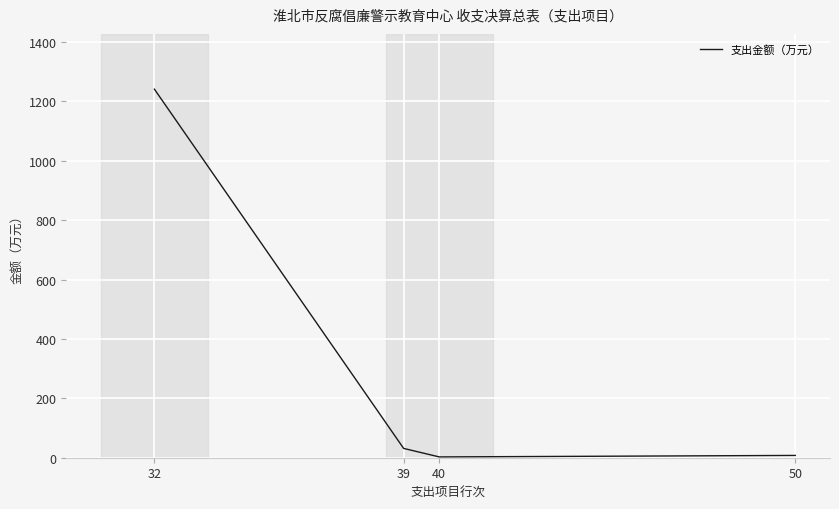

Is it true that the value at 32 is 390.5?

False